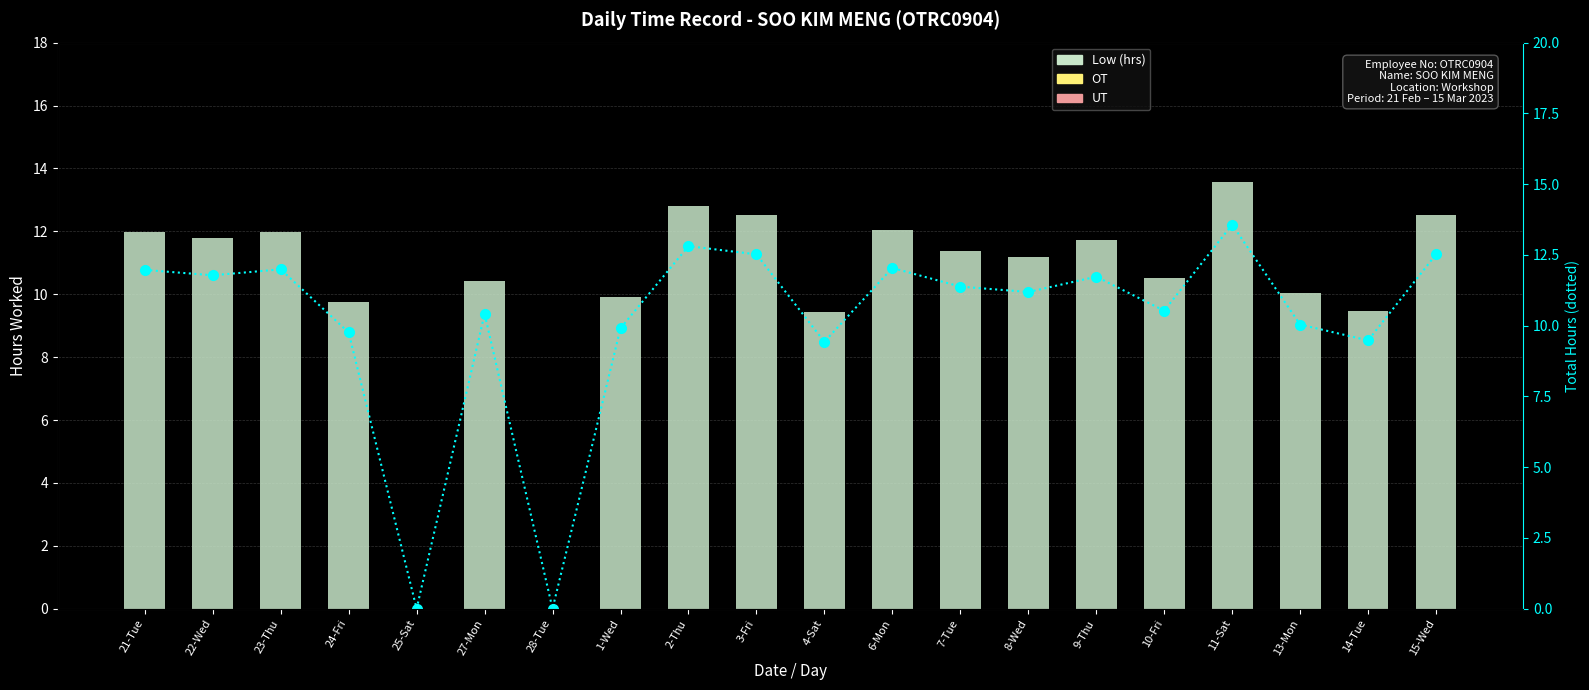

Reading left to right, list all the values displayed in this chart.

Low (hrs): 12.0	11.8	12.0	9.8	0.0	10.4	0.0	9.9	12.8	12.5	9.4	12.0	11.4	11.2	11.7	10.5	13.6	10.0	9.5	12.5
OT: 0.0	0.0	0.0	0.0	0.0	0.0	0.0	0.0	0.0	0.0	0.0	0.0	0.0	0.0	0.0	0.0	0.0	0.0	0.0	0.0
UT: 0.0	0.0	0.0	0.0	0.0	0.0	0.0	0.0	0.0	0.0	0.0	0.0	0.0	0.0	0.0	0.0	0.0	0.0	0.0	0.0
Total Low Hrs (dotted): 12.0	11.8	12.0	9.8	0.0	10.4	0.0	9.9	12.8	12.5	9.4	12.0	11.4	11.2	11.7	10.5	13.6	10.0	9.5	12.5